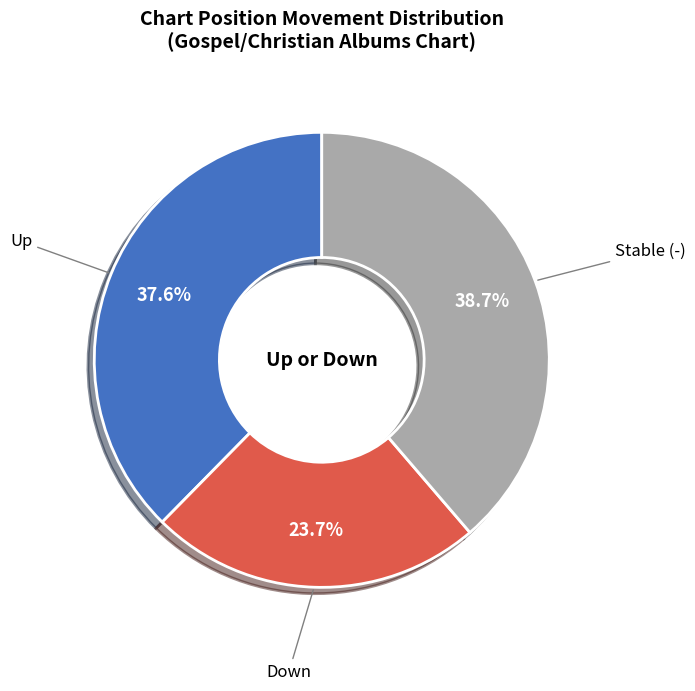

Is there a majority slice in this chart?

No